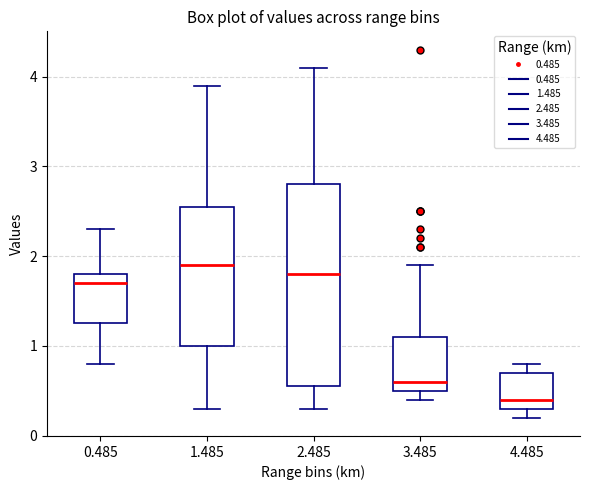

Where does the lower whisker of the box at x = 2.485 end on the y-axis? The values are not printed on the chart, so give them approximately, as read against the axis.

0.3